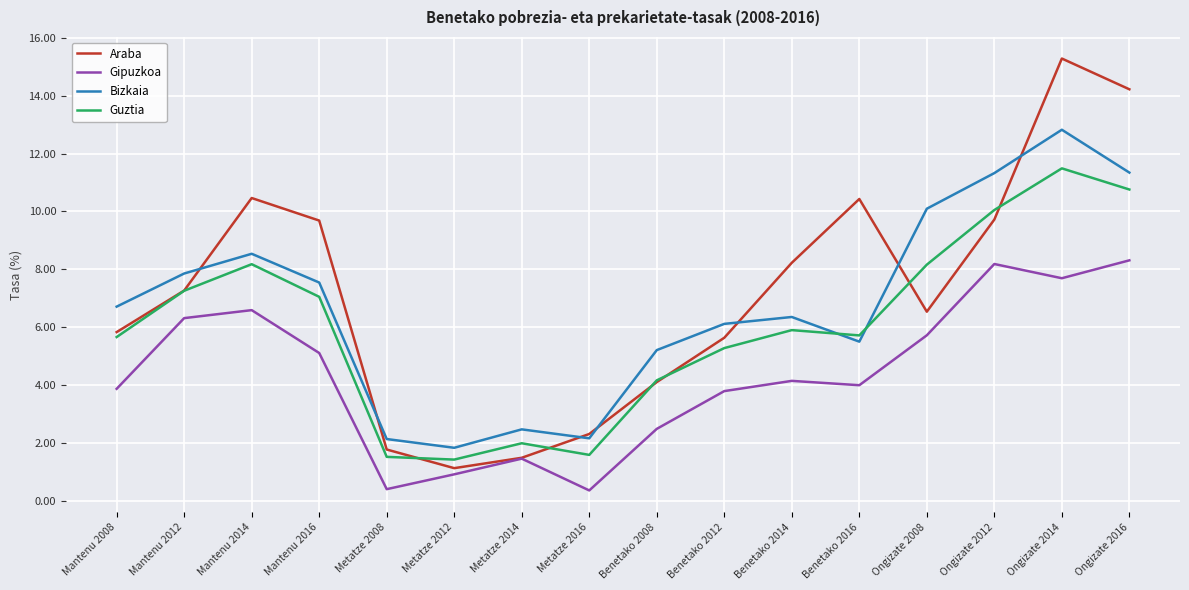

Between Mantenu 2016 and Ongizate 2016, which series saw the biggest shift?

Araba